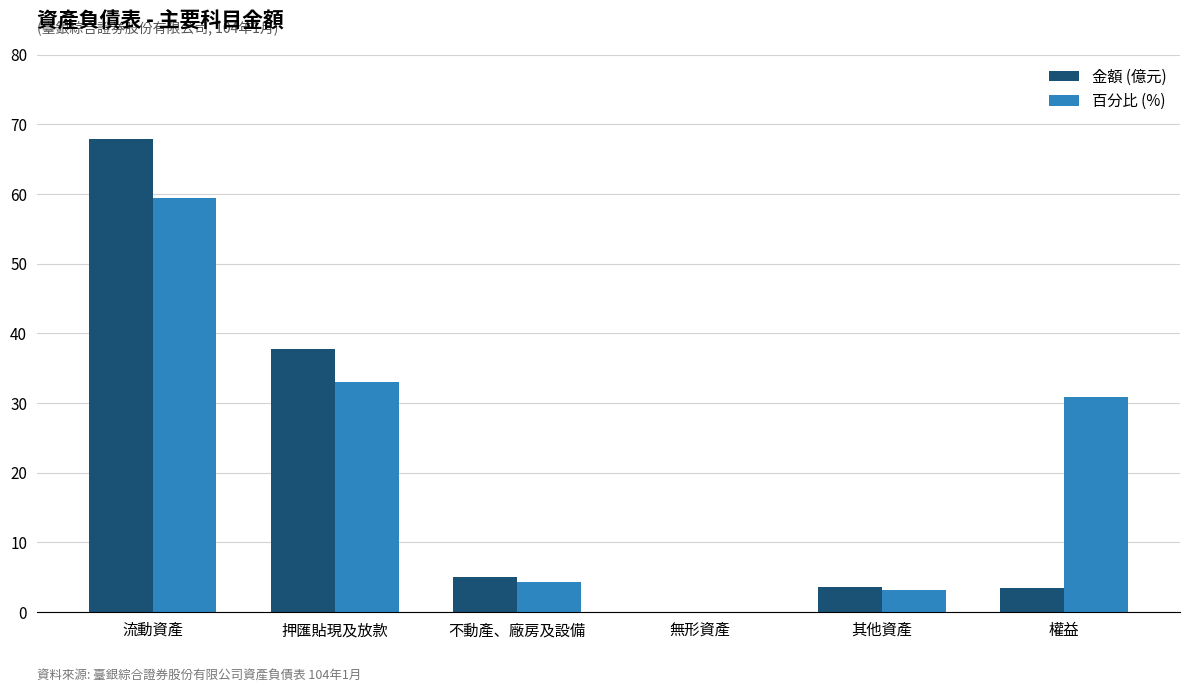

What is the total value across all series at 流動資產?

127.4